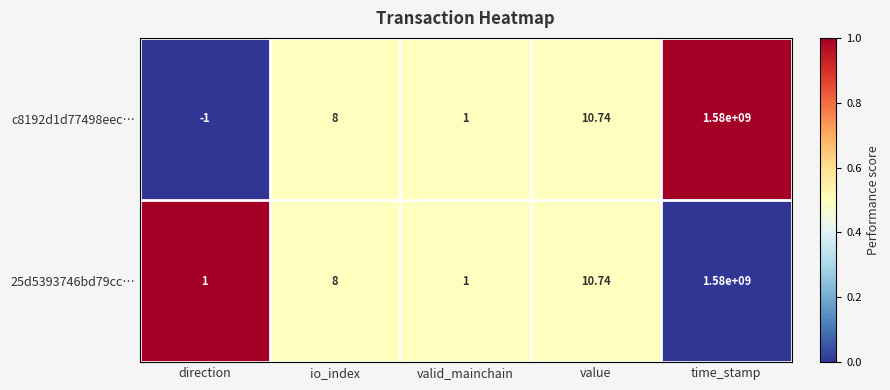

Is the value of 25d5393746bd79cc… at valid_mainchain greater than the value of c8192d1d77498eec… at value?

No